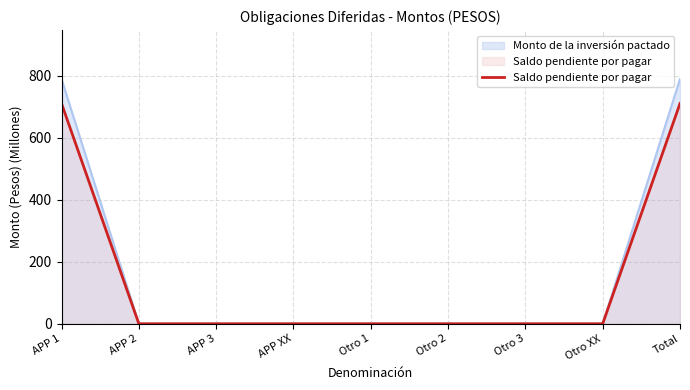

What is the change in value from APP 1 to APP 3?

-710.8